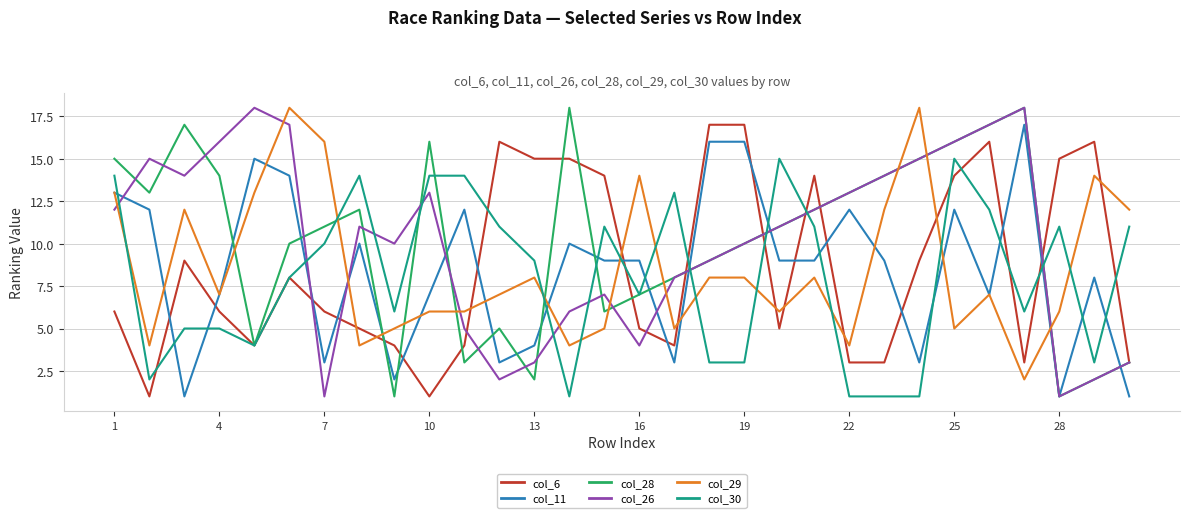

What are all the series names shown in the legend?

col_6, col_11, col_28, col_26, col_29, col_30